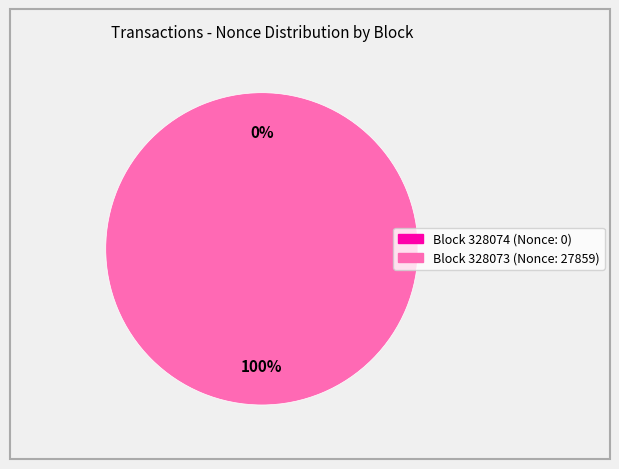

Does 328073 account for over 50% of the chart?

Yes